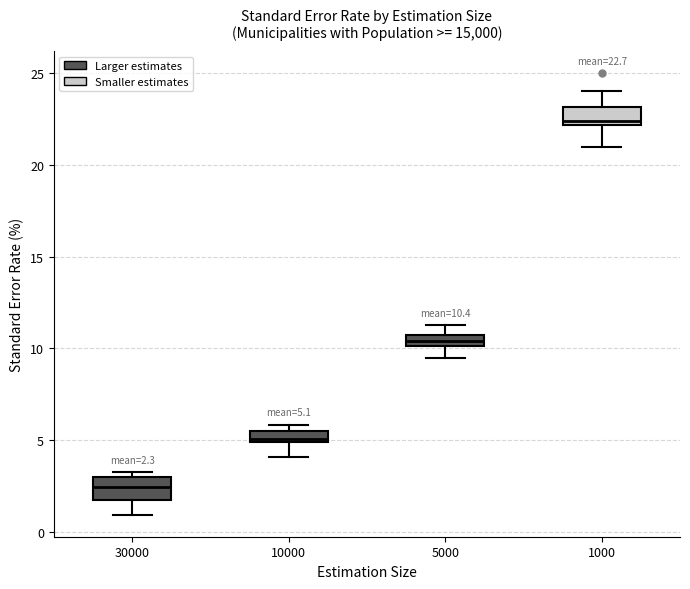

Which box's median line is the highest?

1000